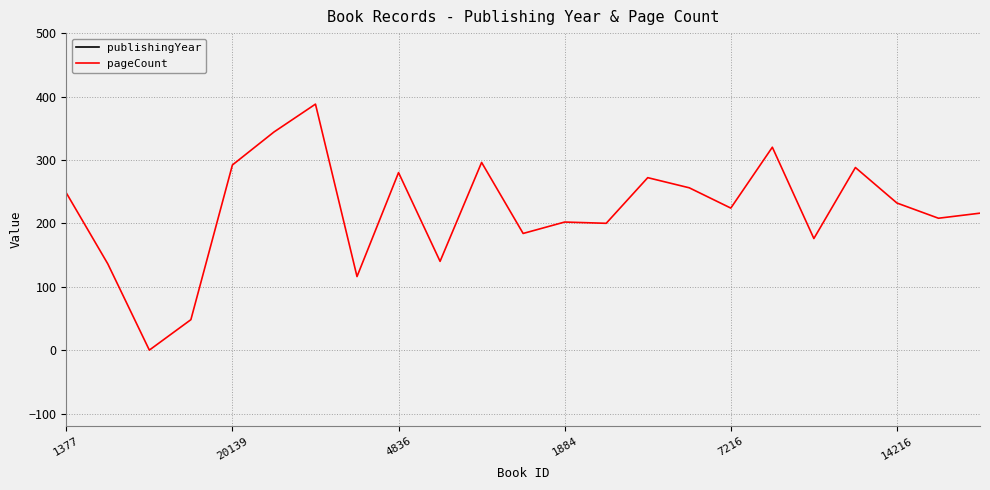

Which has a higher value, 22 or 13?

13